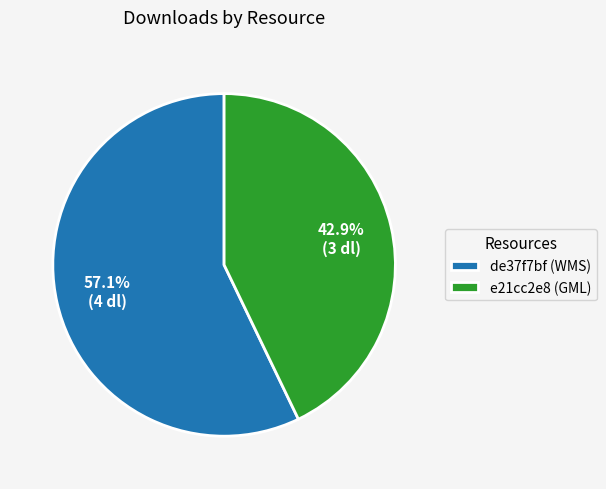

Is it true that e21cc2e8 (GML) is 49% of the pie?

False